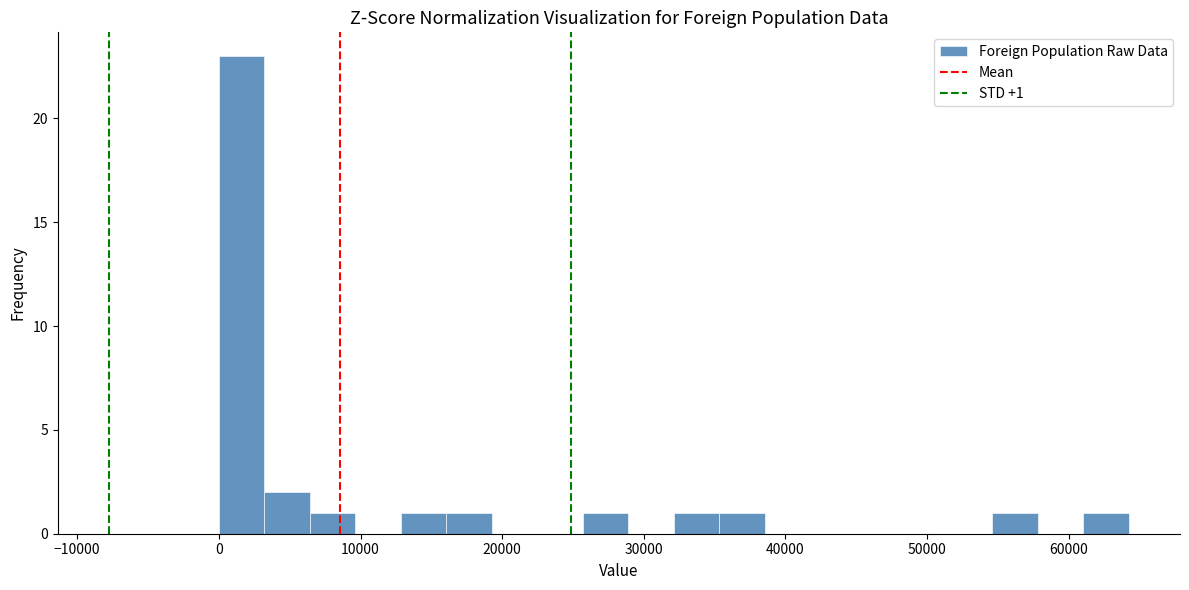

Read against the x-axis, roughly where is the centre of the tallest bar?

2000